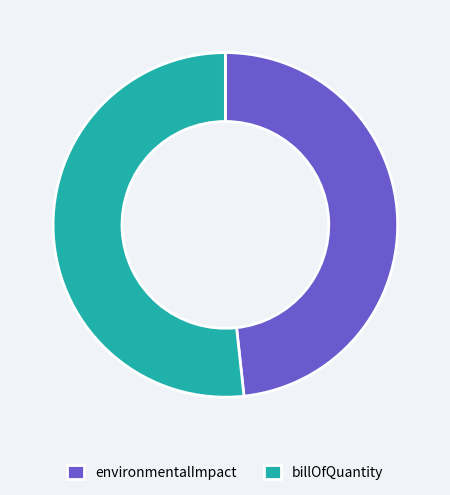

Between environmentalImpact and billOfQuantity, which is larger?

billOfQuantity